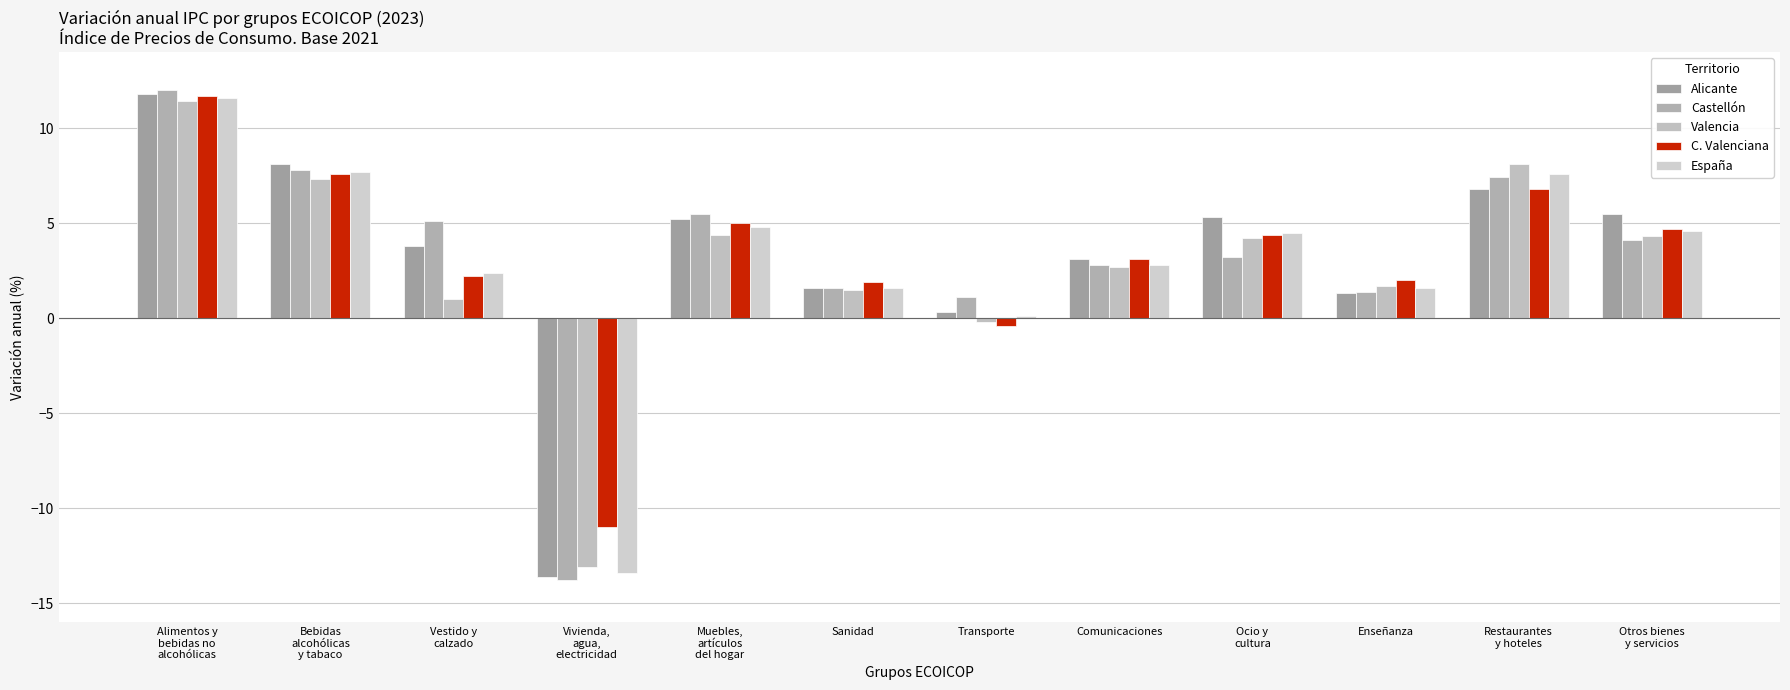

What is the average value of the Valencia series?

2.8